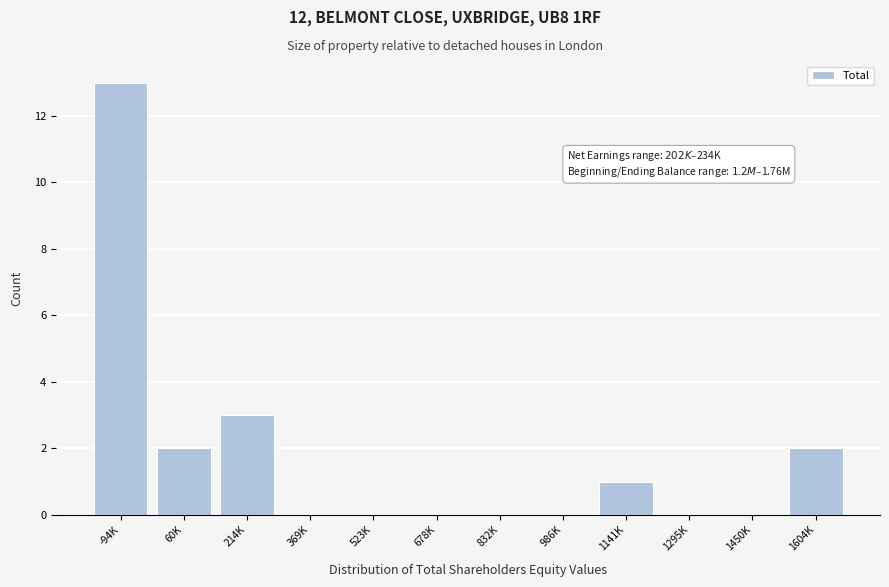

The value at 832K is 4. True or false?

False